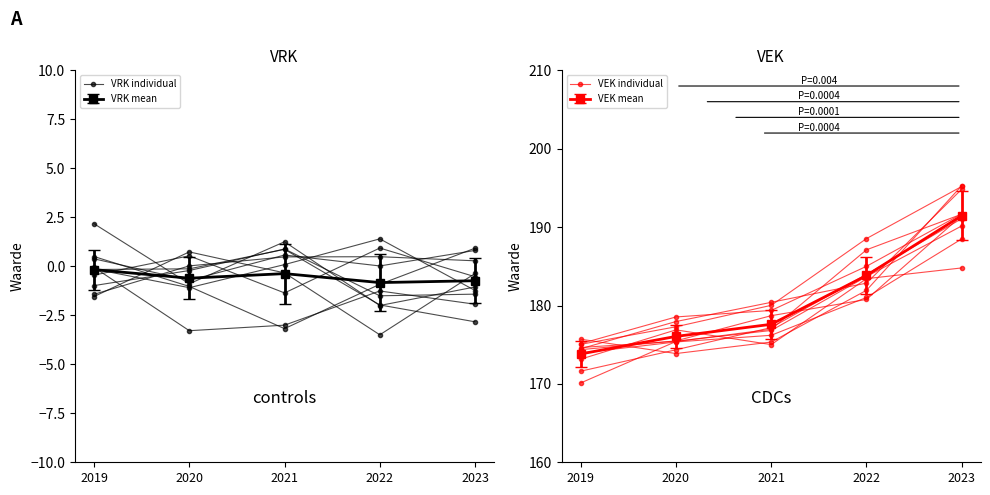

At which category is the sum across all series the highest?

2023